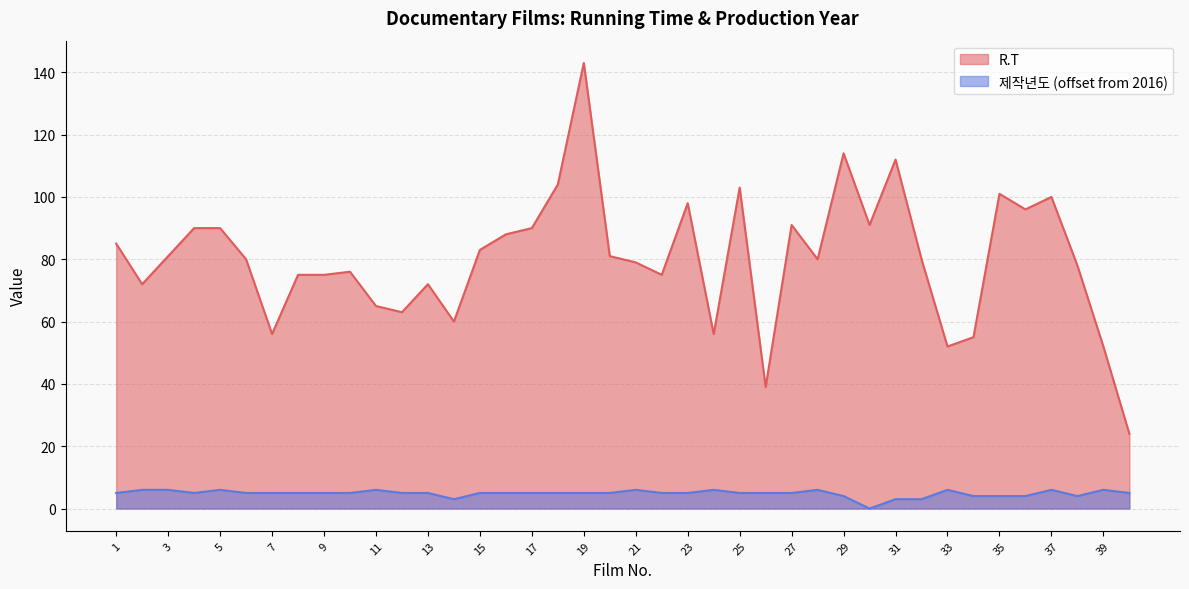

The value of R.T at 15 is 83. True or false?

True